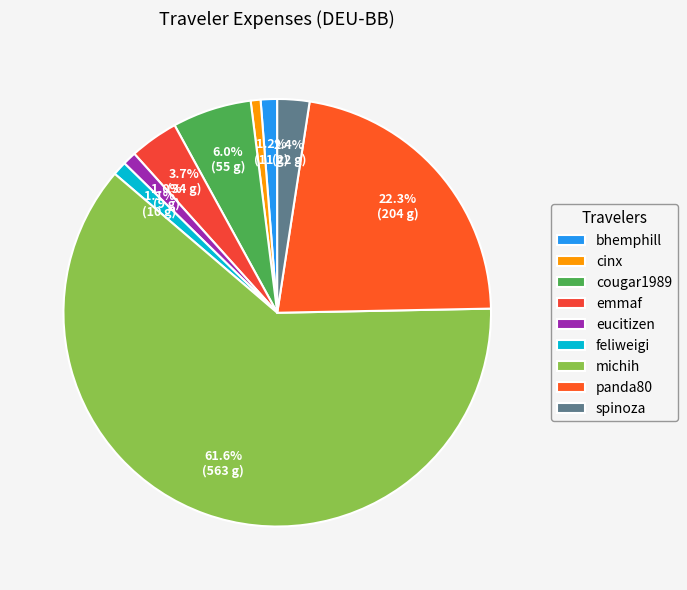

To the nearest percent, what portion does cinx represent?

1%